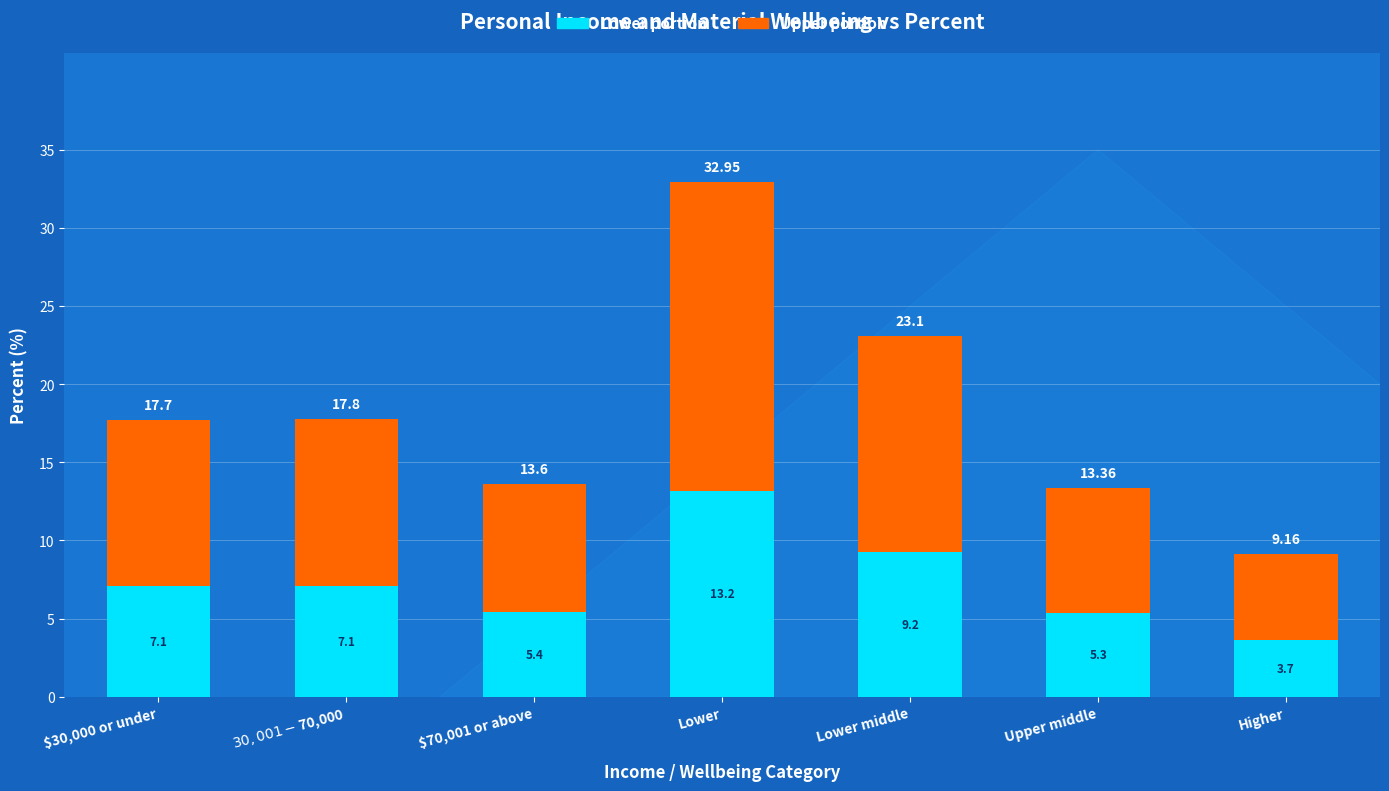

What is the average value of the Lower portion series?

7.3